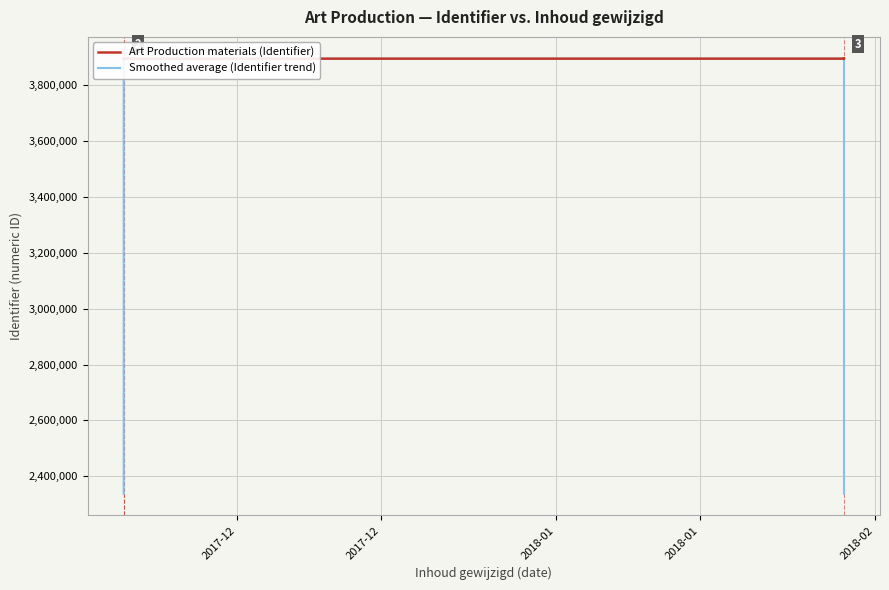

How many lines are shown in the chart?

2